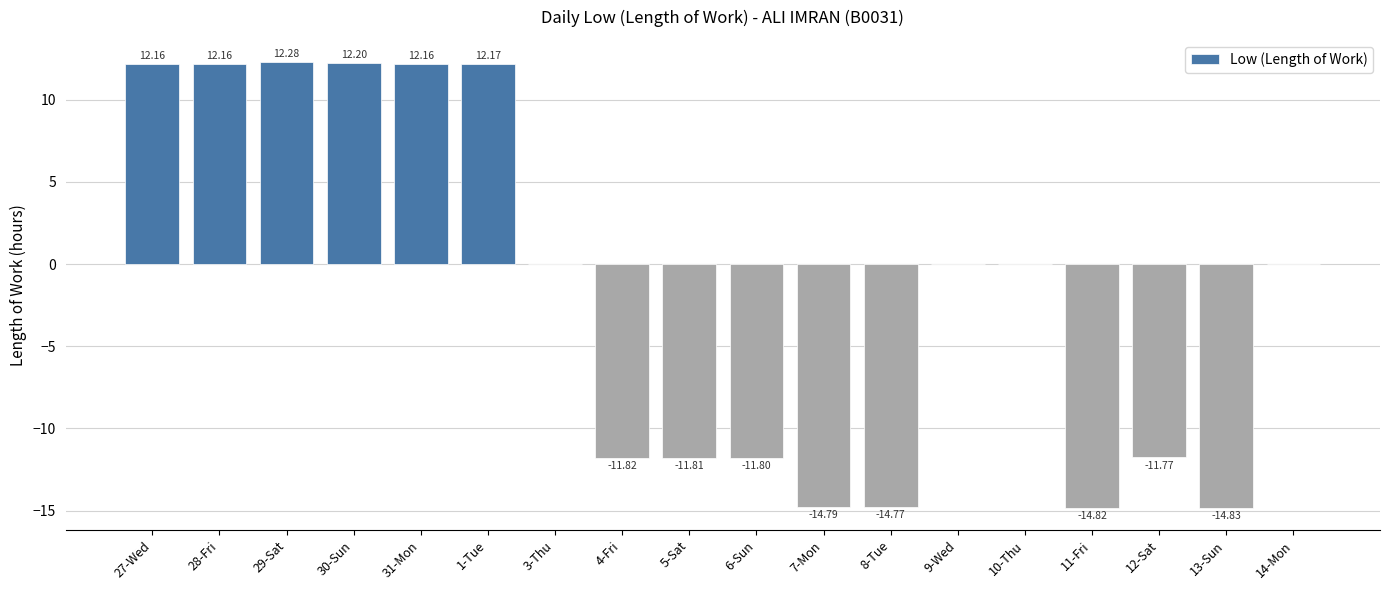

What is the sum of all values?

-33.3